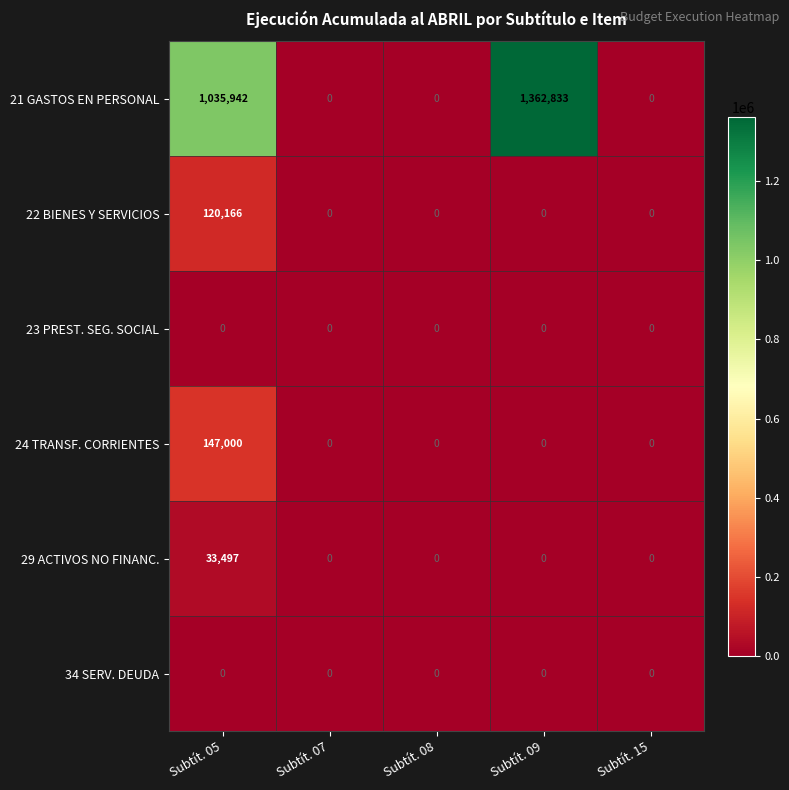

True or false: 21 GASTOS EN PERSONAL has a value of 333594 at Subtít. 09.

False